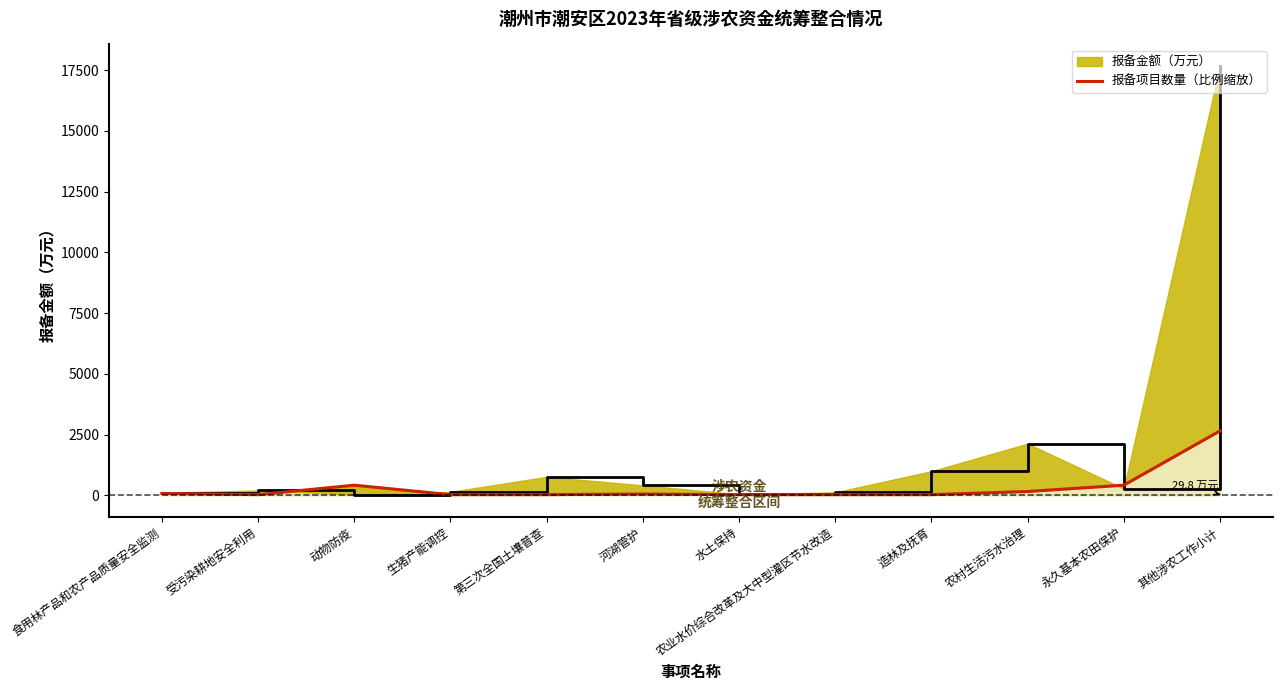

What is the minimum value shown in the chart?

26.0